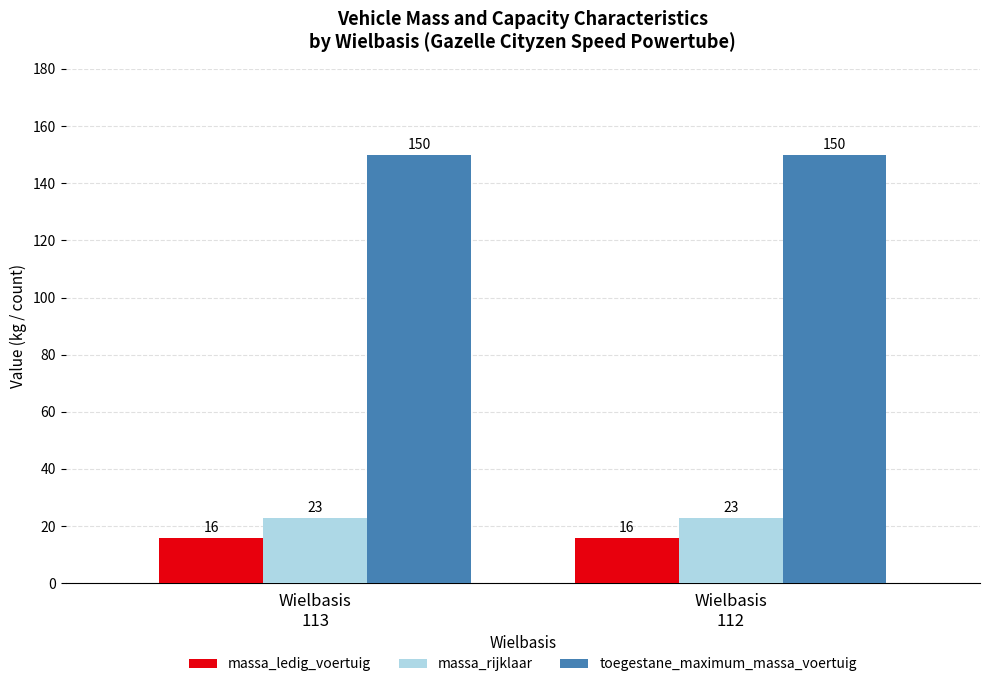

Reading left to right, list all the values displayed in this chart.

massa_ledig_voertuig: 16	16
massa_rijklaar: 23	23
toegestane_maximum_massa_voertuig: 150	150